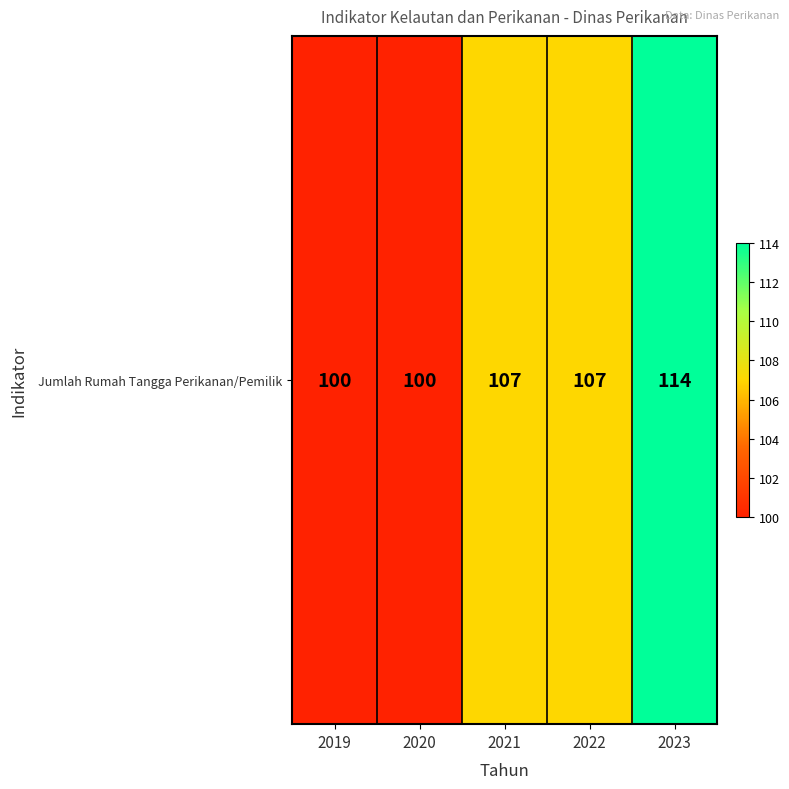

True or false: the data shows 60 at 2019.

False